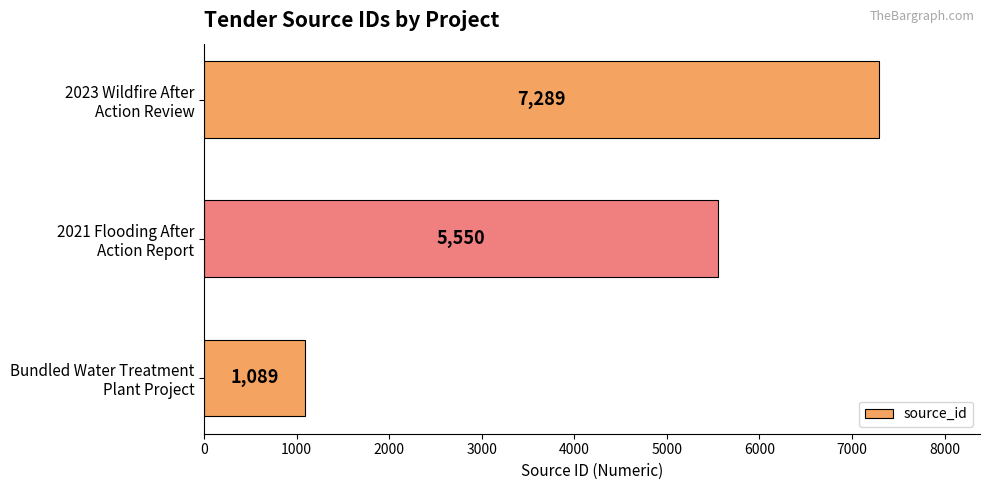

What is the difference between the maximum and minimum values?

6200